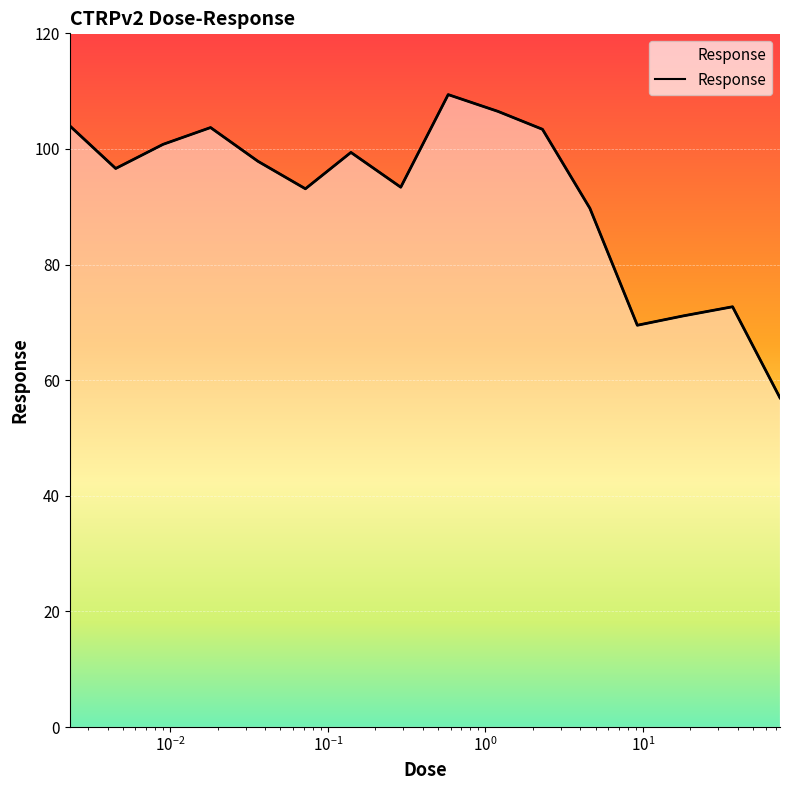

True or false: the data shows 109.4 at 0.58.

True